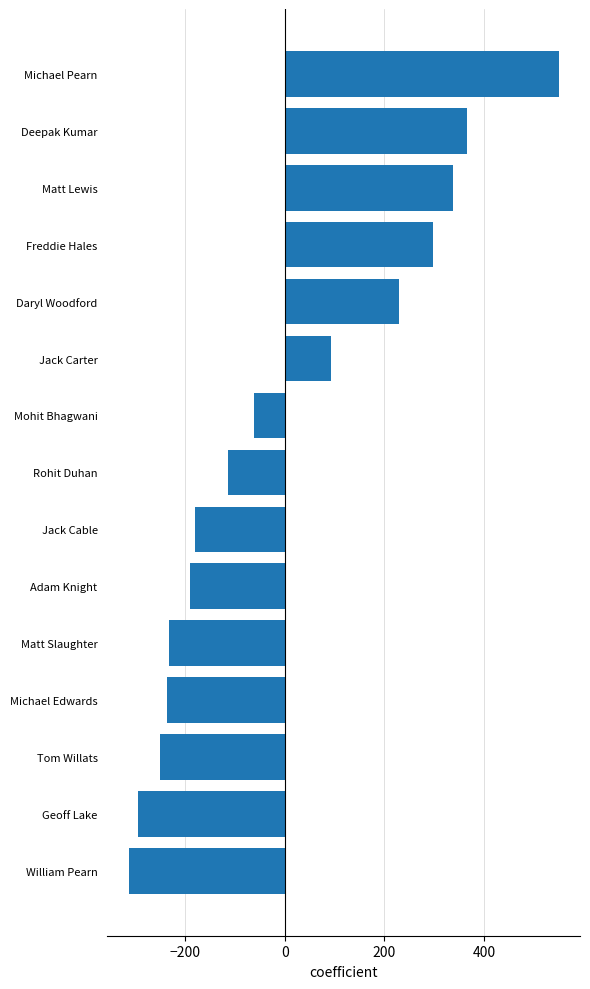

How many distinct data groups are displayed?

1